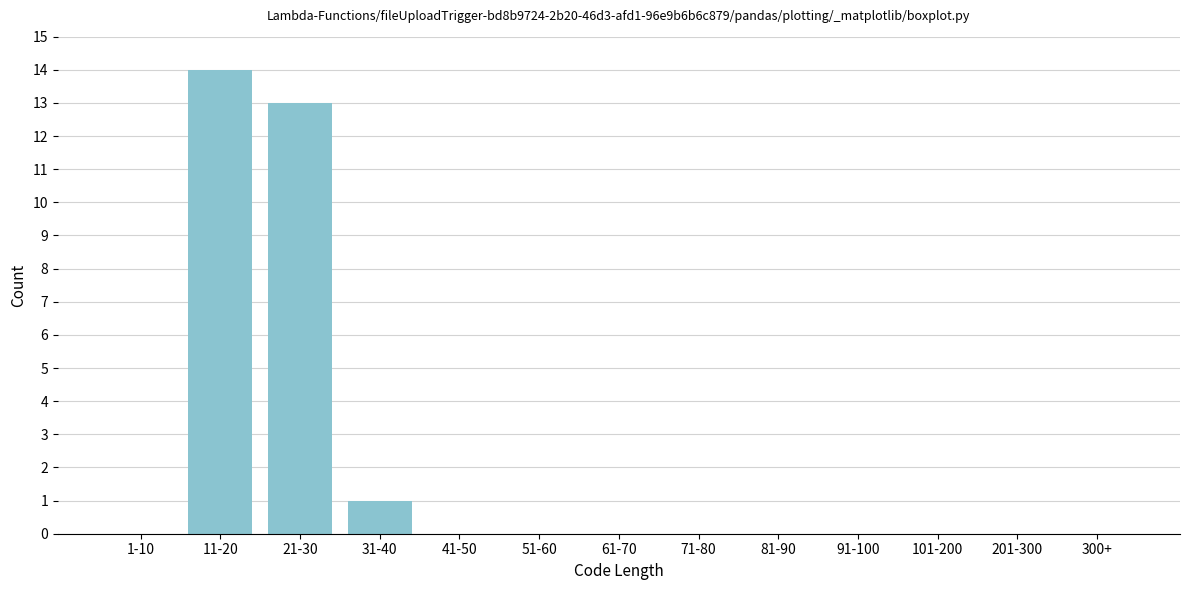

Reading right to left, list all the values displayed in this chart.

300+=0	201-300=0	101-200=0	91-100=0	81-90=0	71-80=0	61-70=0	51-60=0	41-50=0	31-40=1	21-30=13	11-20=14	1-10=0